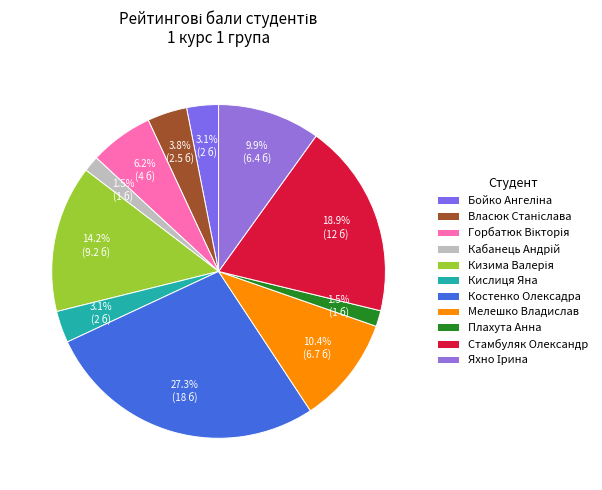

Is it true that Плахута Анна is 14% of the pie?

False